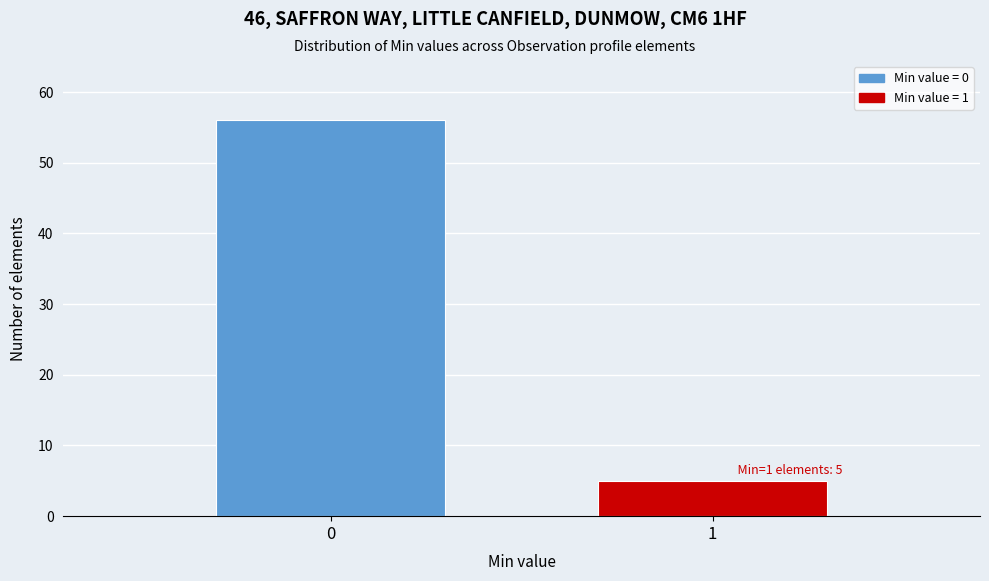

Reading left to right, list all the values displayed in this chart.

0=56	1=5